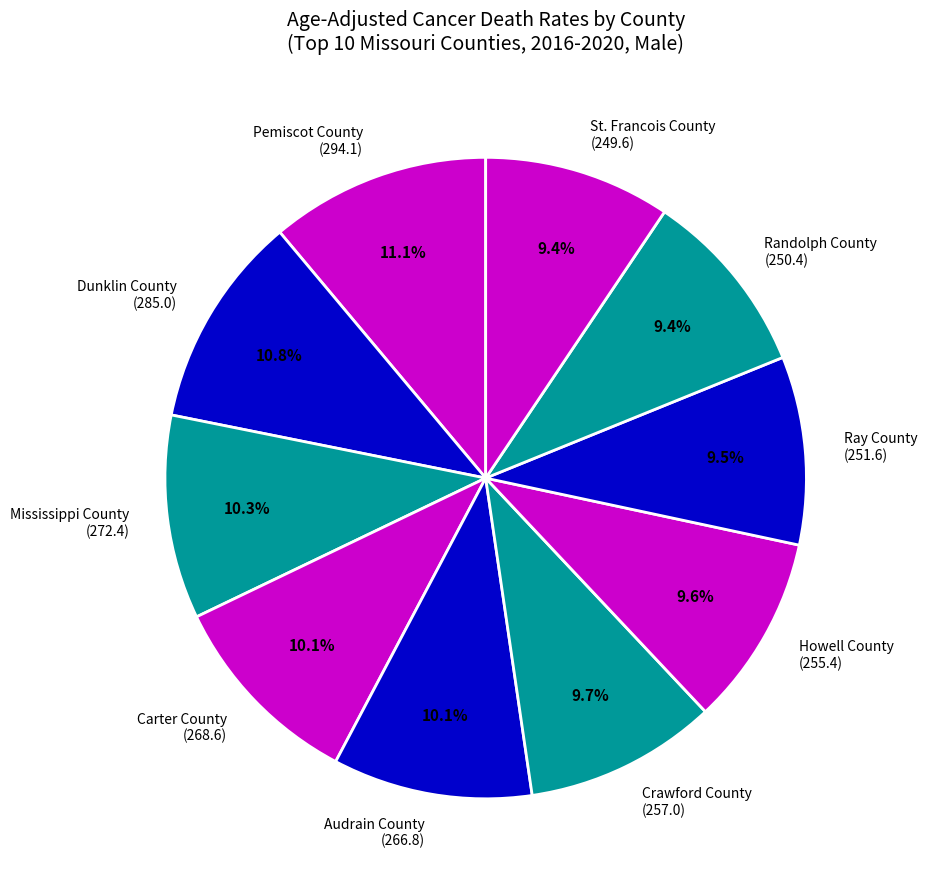

Is Pemiscot County (294.1) the majority of the pie?

No